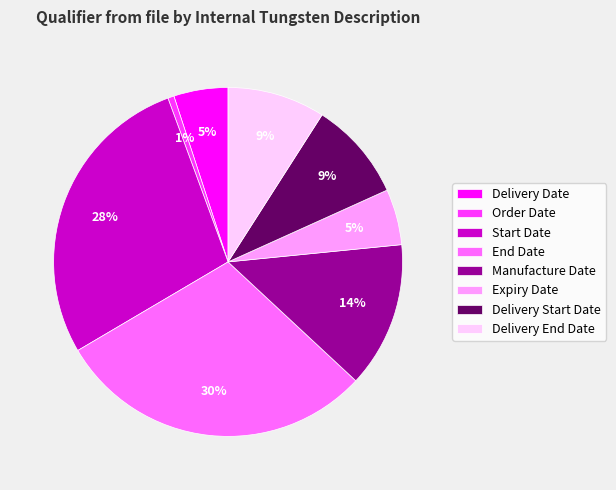

To the nearest percent, what portion does Order Date represent?

1%